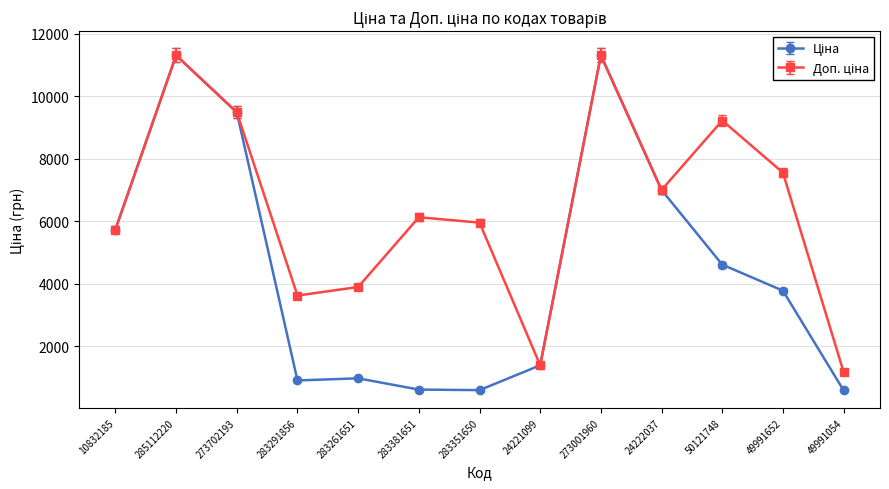

What is the label of the 6th point from the right?

24221099